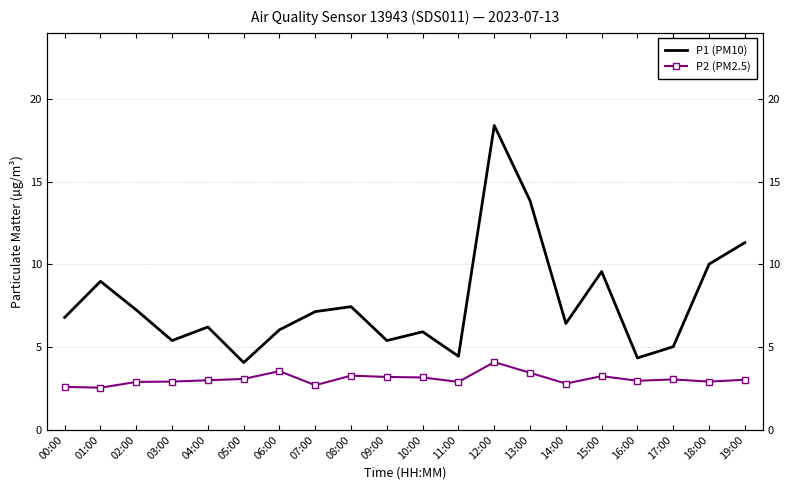

What is the difference between the maximum and minimum values in the P2 (PM2.5) series?

1.5